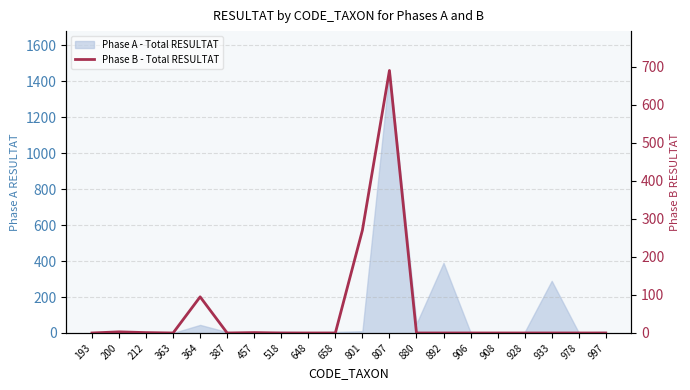

True or false: there are more than 2 points higher than both neighbors.

True